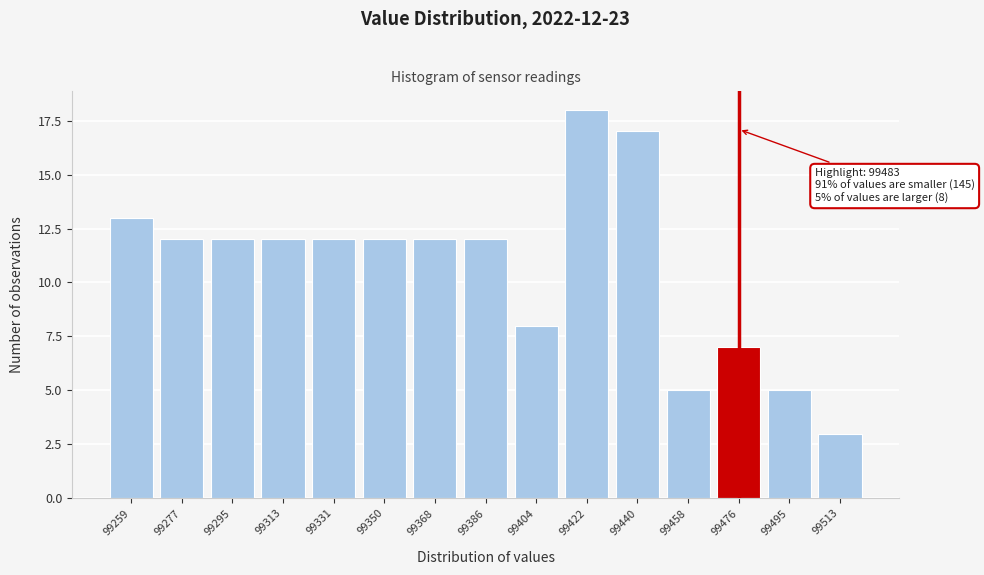

Reading left to right, what are all the values shown in this chart?

99259=13	99277=12	99295=12	99313=12	99331=12	99350=12	99368=12	99386=12	99404=8	99422=18	99440=17	99458=5	99476=7	99495=5	99513=3